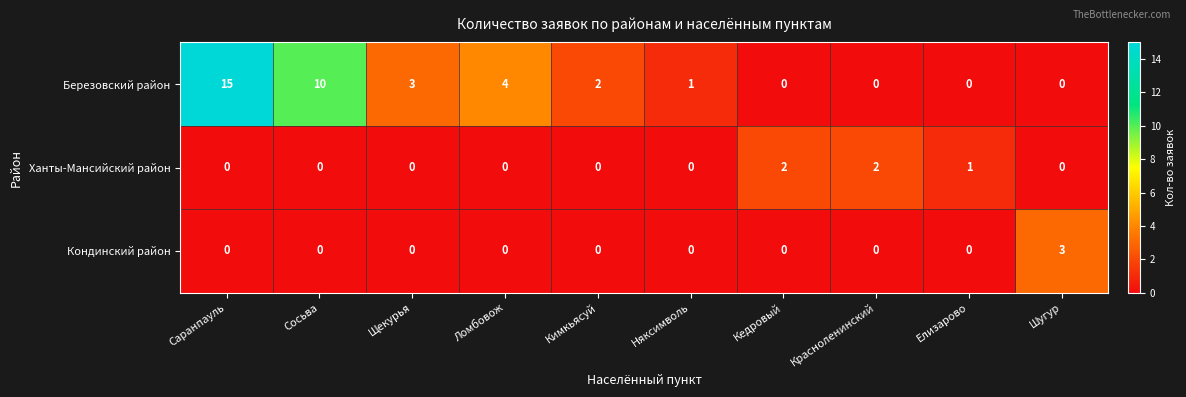

How many Кондинский район values are between 0 and 1?

9